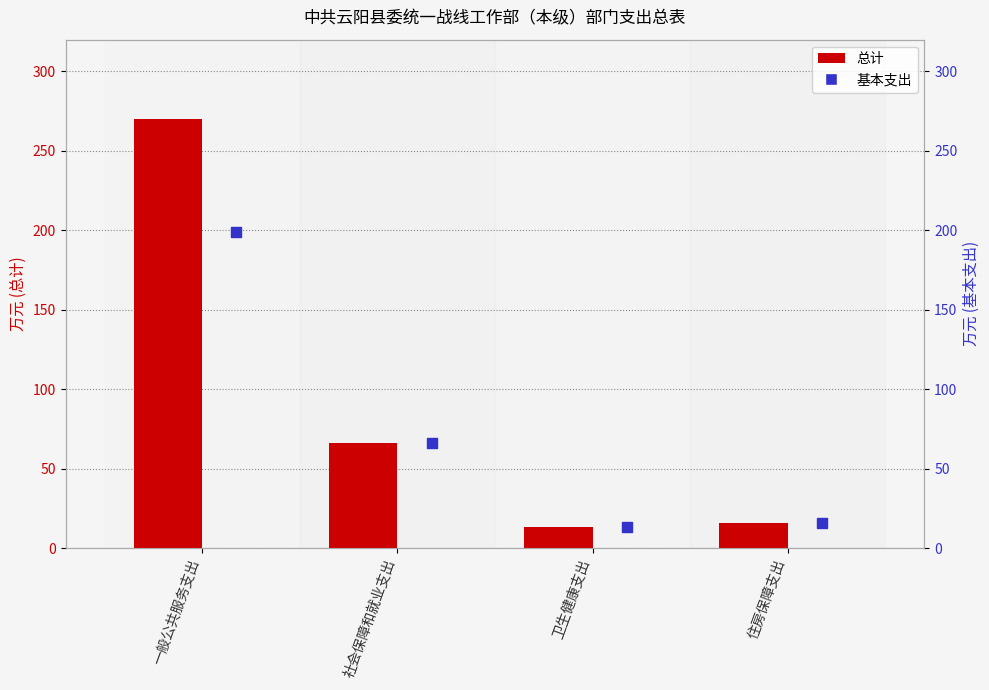

What are all the series names shown in the legend?

总计, 基本支出